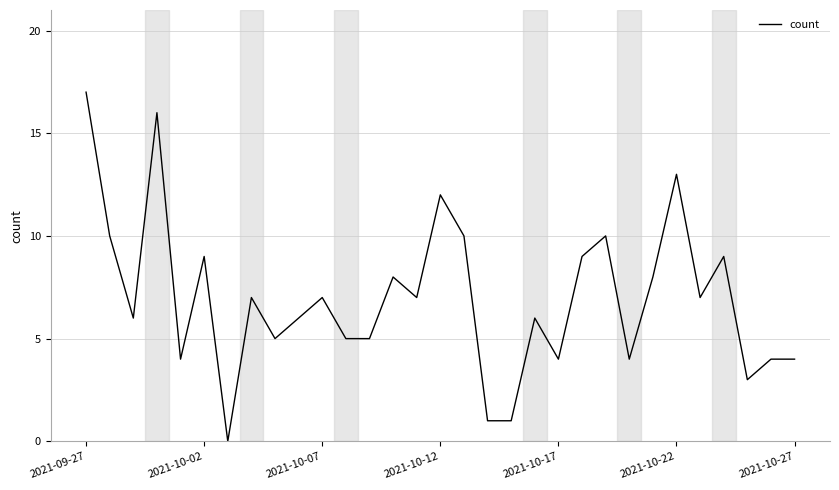

What is the maximum value shown in the chart?

17